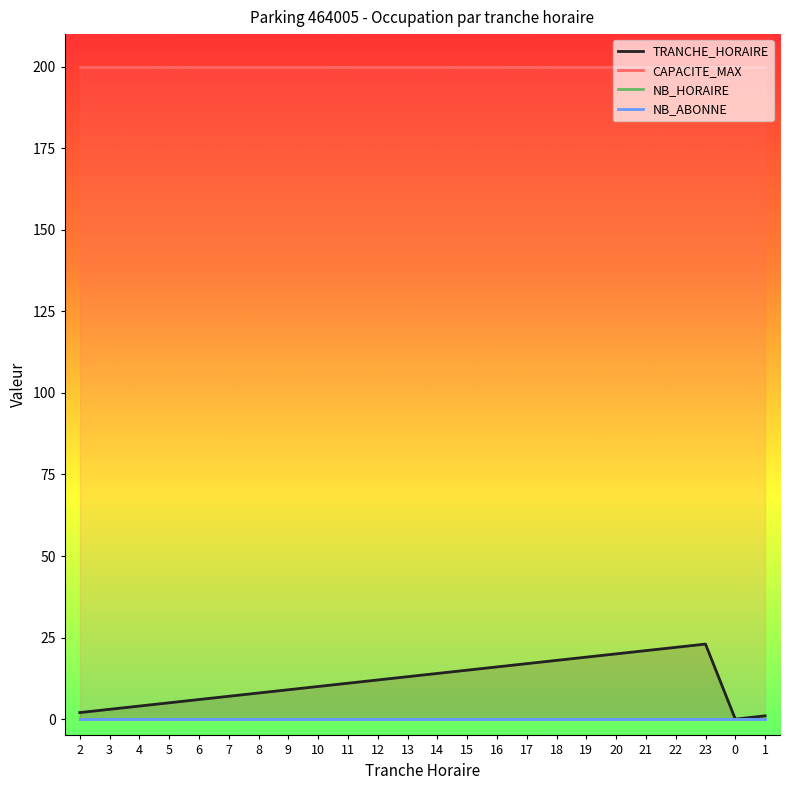

What is the difference between the highest and lowest values at 8?

200